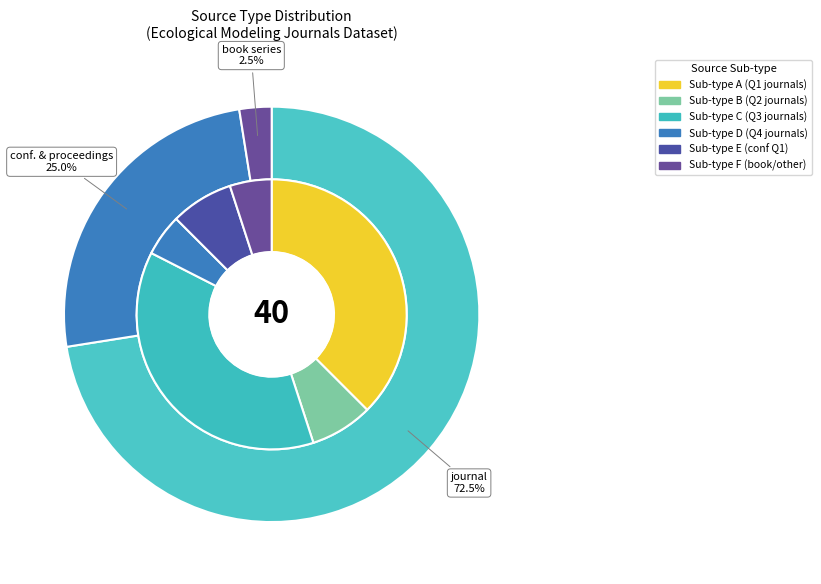

To the nearest percent, what portion does book series represent?

2%